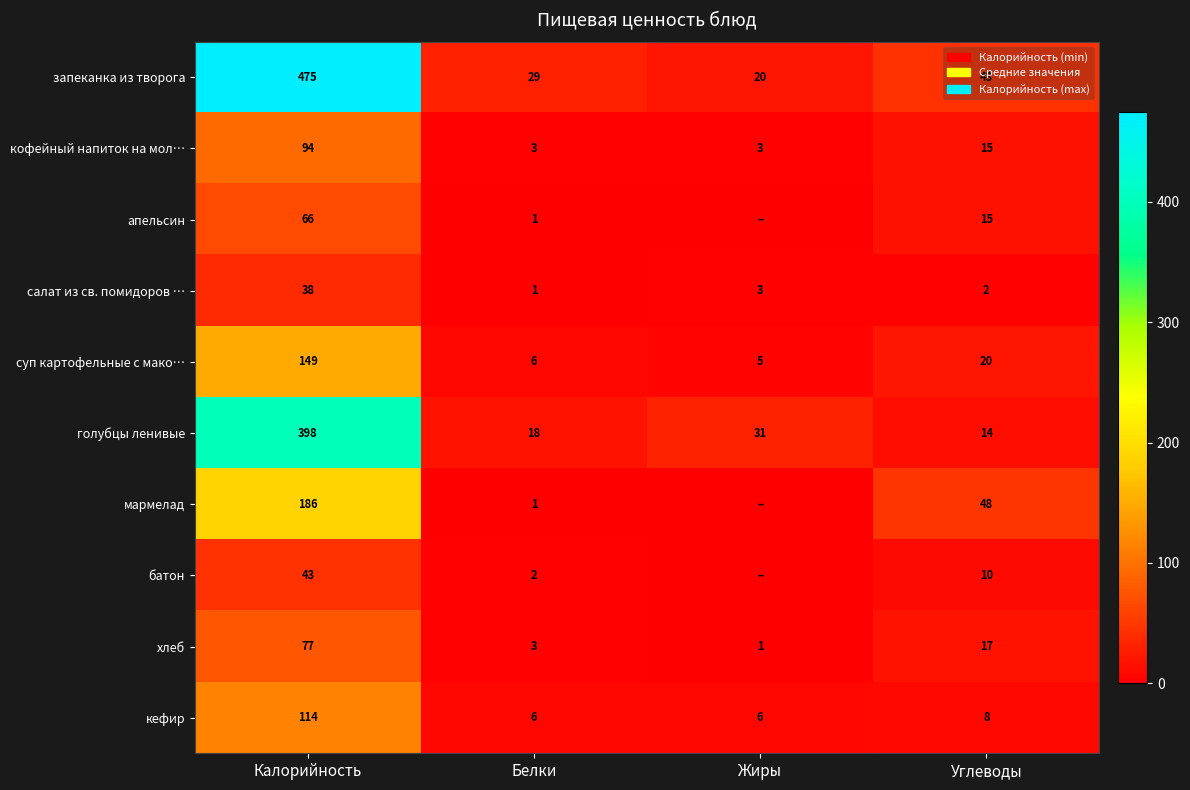

At how many categories does at least one series exceed 298?

1